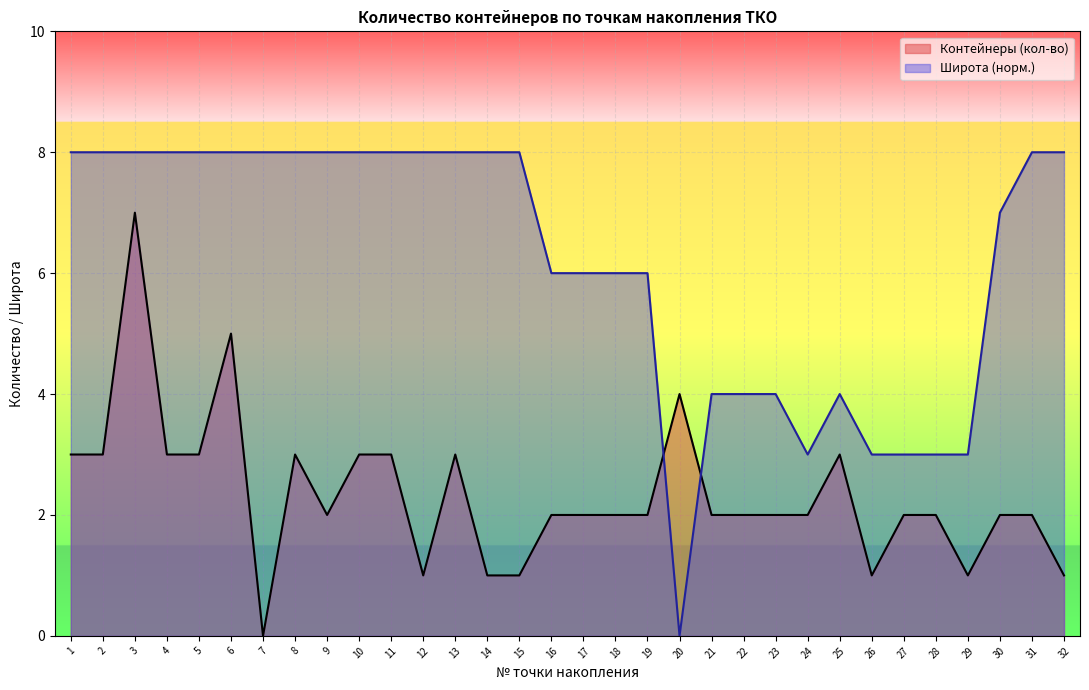

What are all the series names shown in the legend?

Контейнеры (кол-во), Широта (норм.)